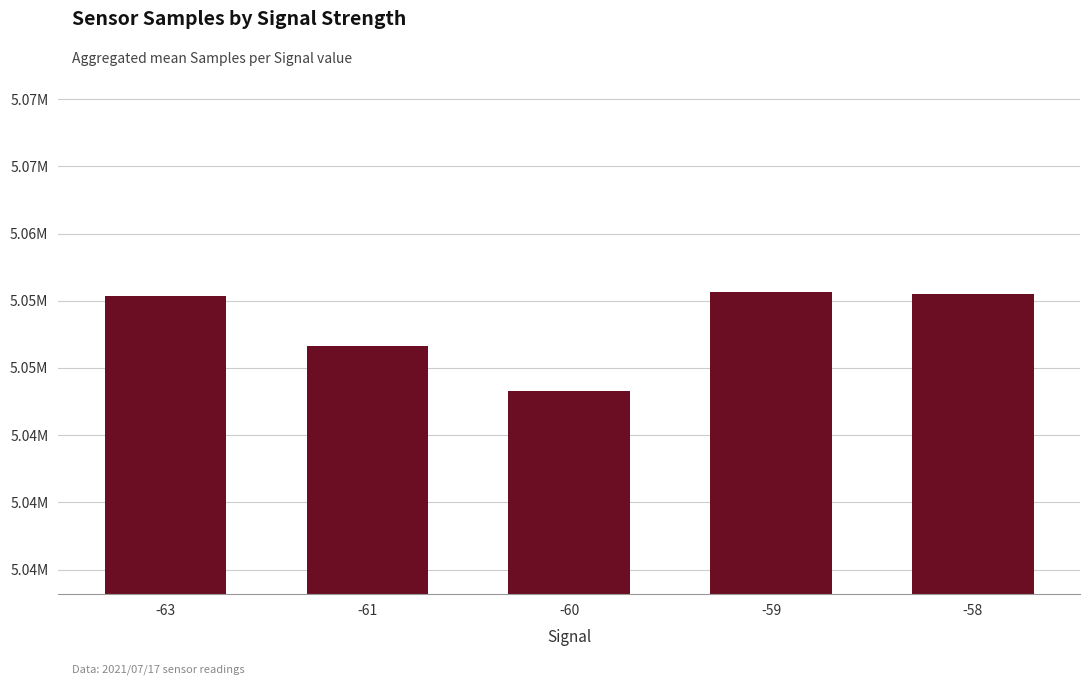

Does the chart contain any negative values?

No